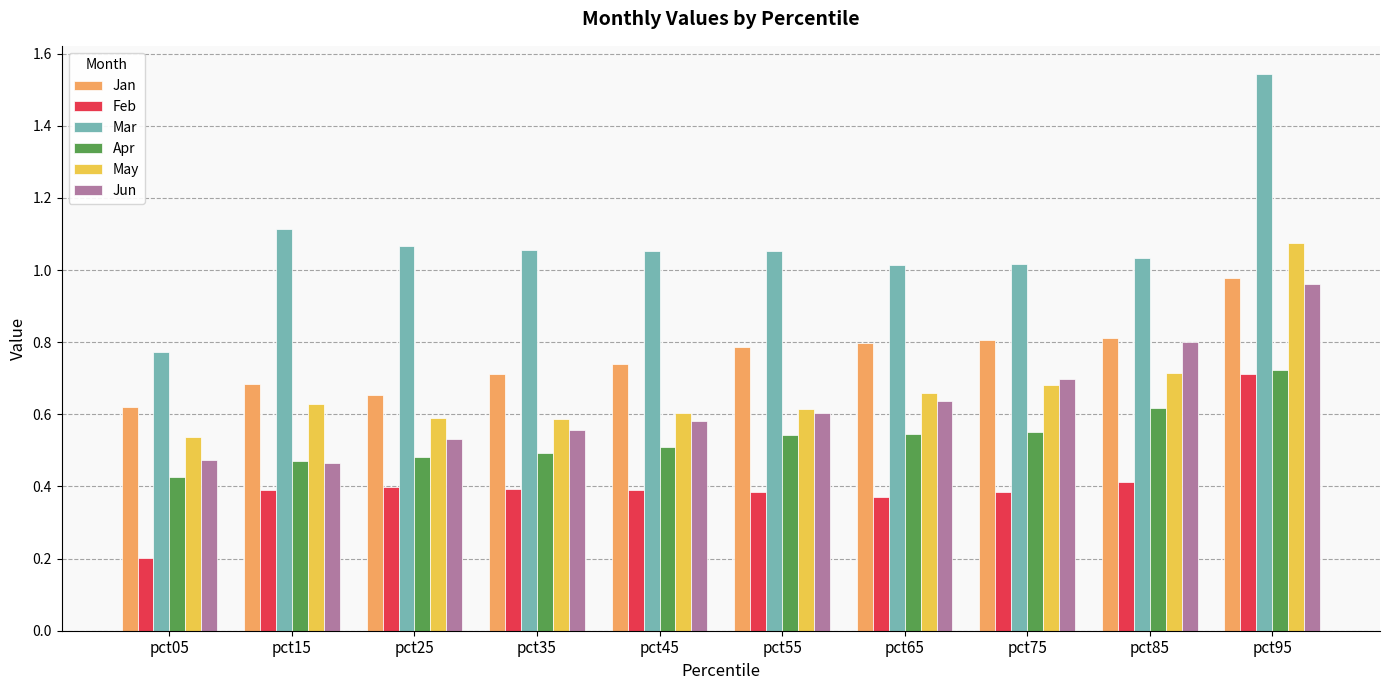

Which series changed the most between pct05 and pct75?

Mar